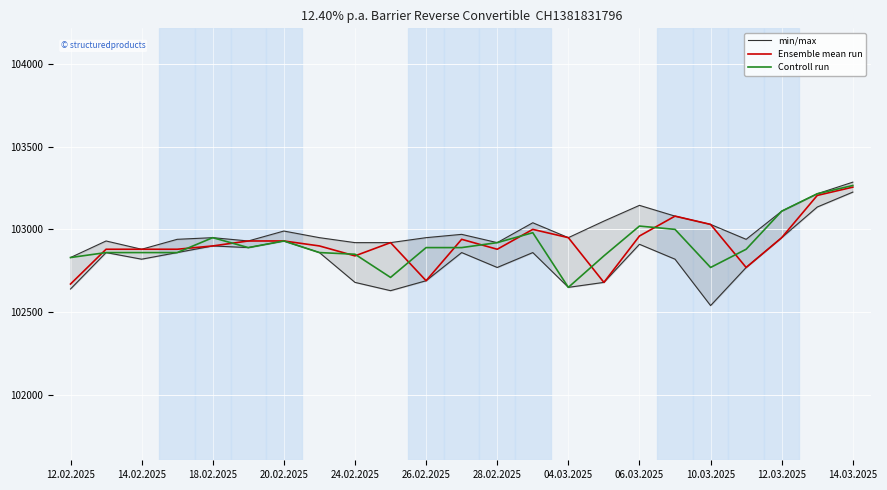

Is it true that Ensemble mean run equals 141891 at 26.02.2025?

False